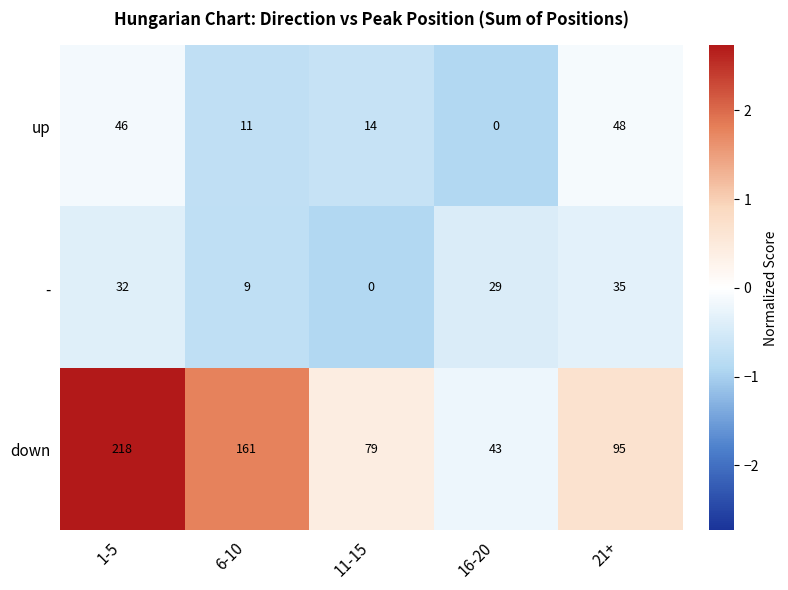

Reading left to right, what are all the values shown in this chart?

up: 46	11	14	0	48
-: 32	9	0	29	35
down: 218	161	79	43	95